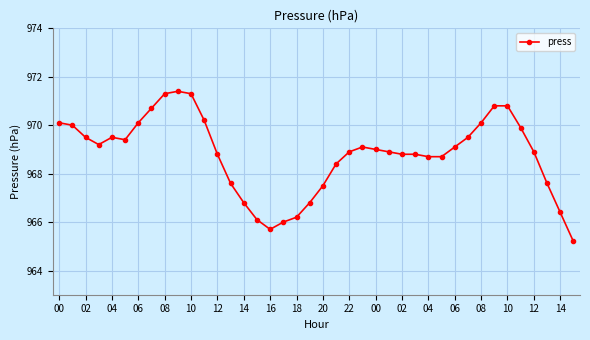

True or false: the data has more than 1 interior local peaks.

True